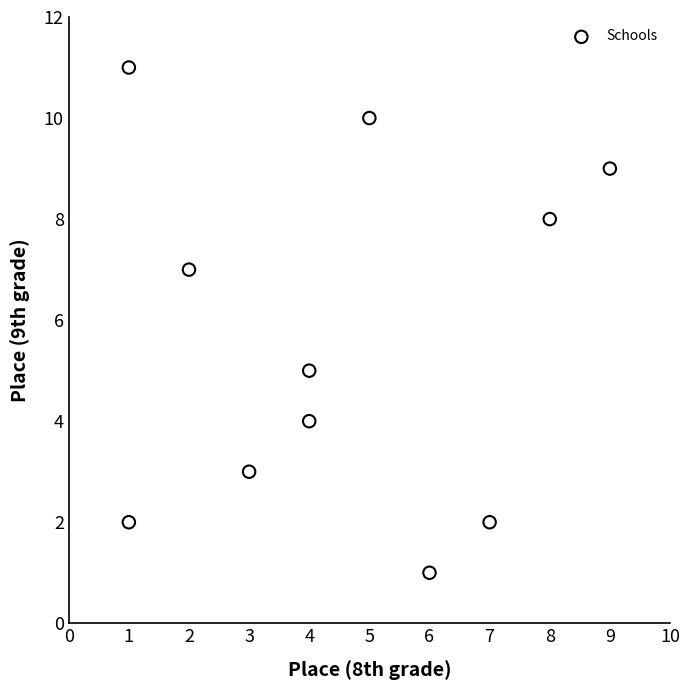

What is the average X value?

5